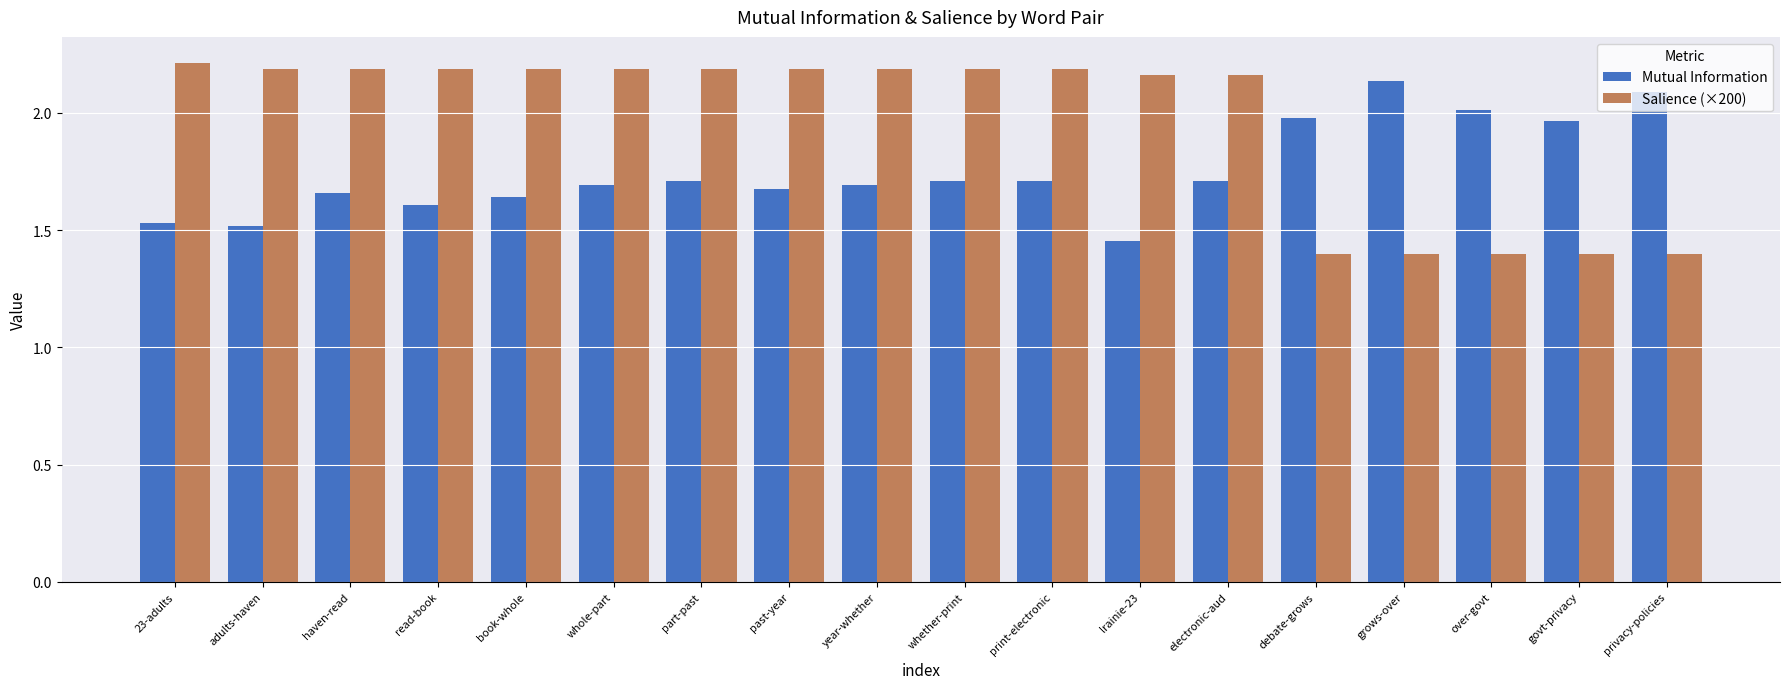

What is the sum of the Mutual Information values at govt-privacy and haven-read?

3.6